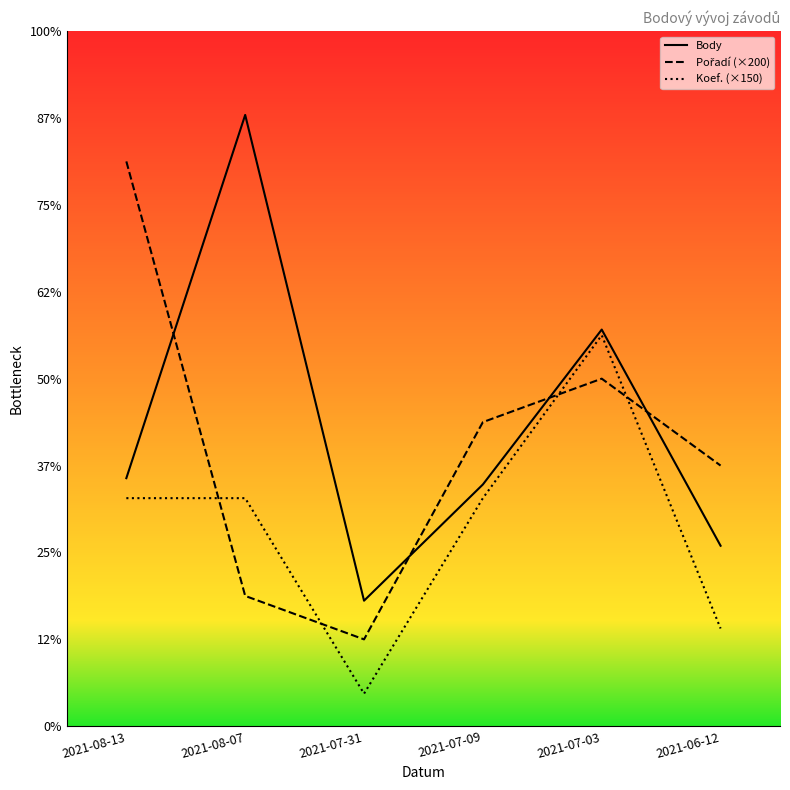

Is it true that Koef. (×150) equals 450 at 2021-06-12?

True